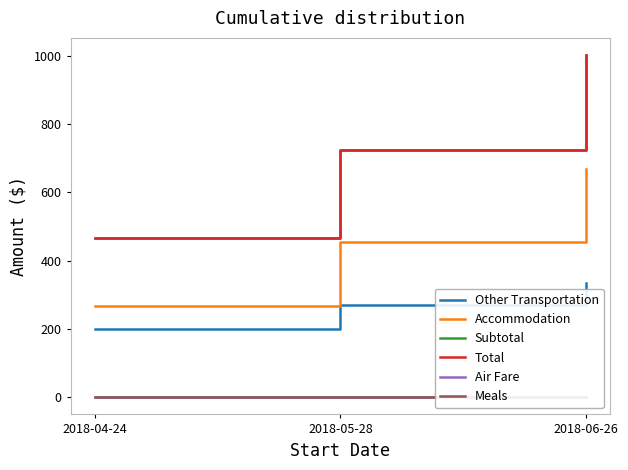

Between 2018-06-26 and 2018-05-28, which is larger?

2018-06-26